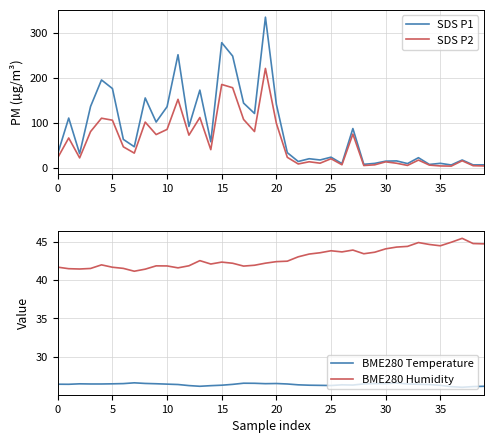

After their last crossing, which series has the higher values: BME280 Temperature or SDS P2?

BME280 Temperature